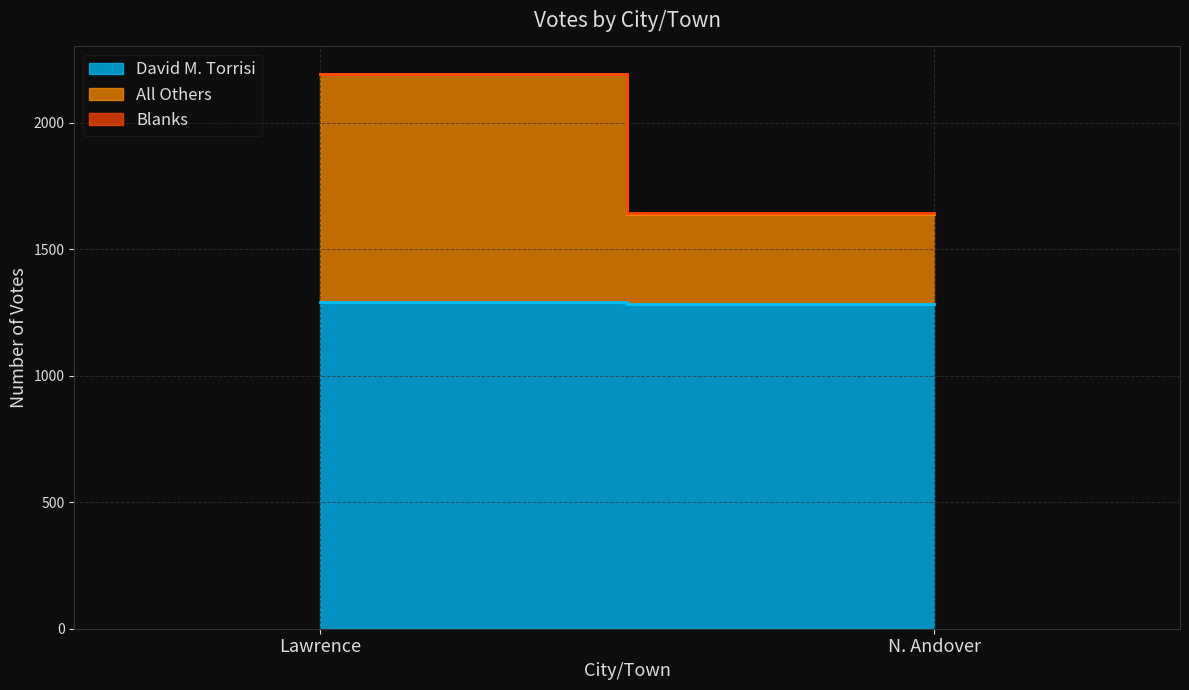

What is the sum of all David M. Torrisi values?

2573